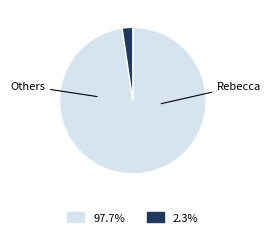

Is there a majority slice in this chart?

Yes